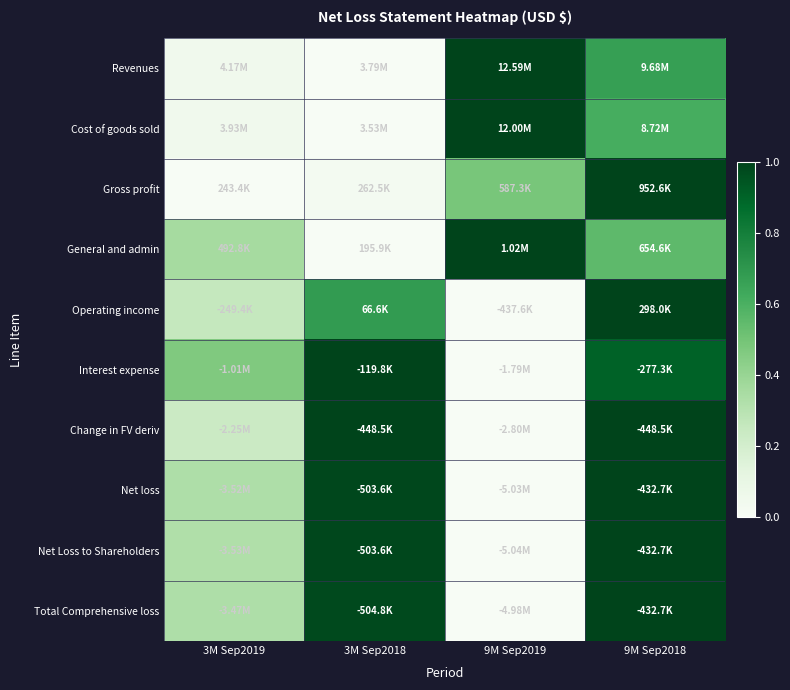

What is the spread (max minus min) of values at 3M Sep2018?

1.0